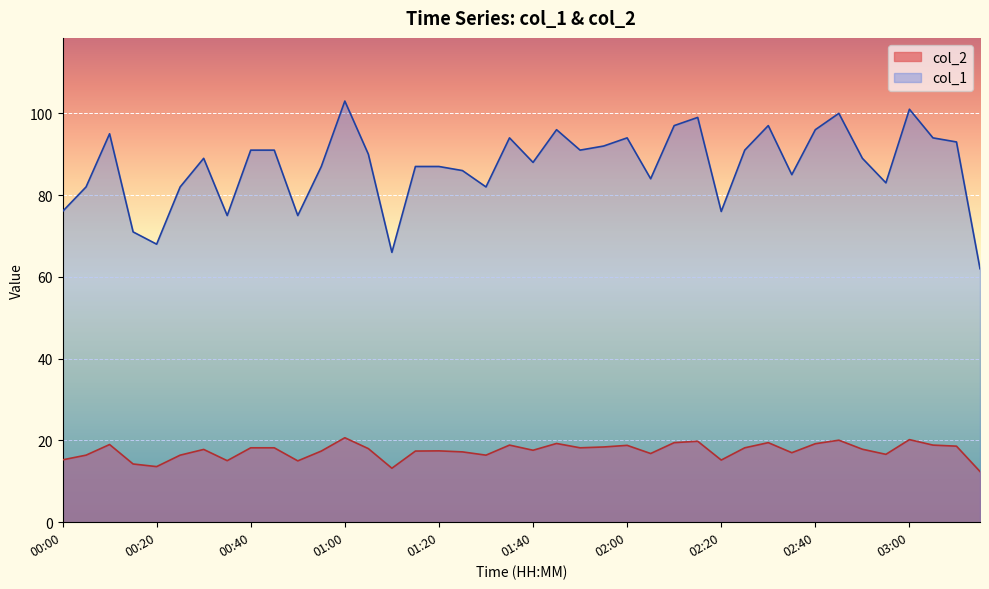

At which label does col_1 reach its minimum?

03:15